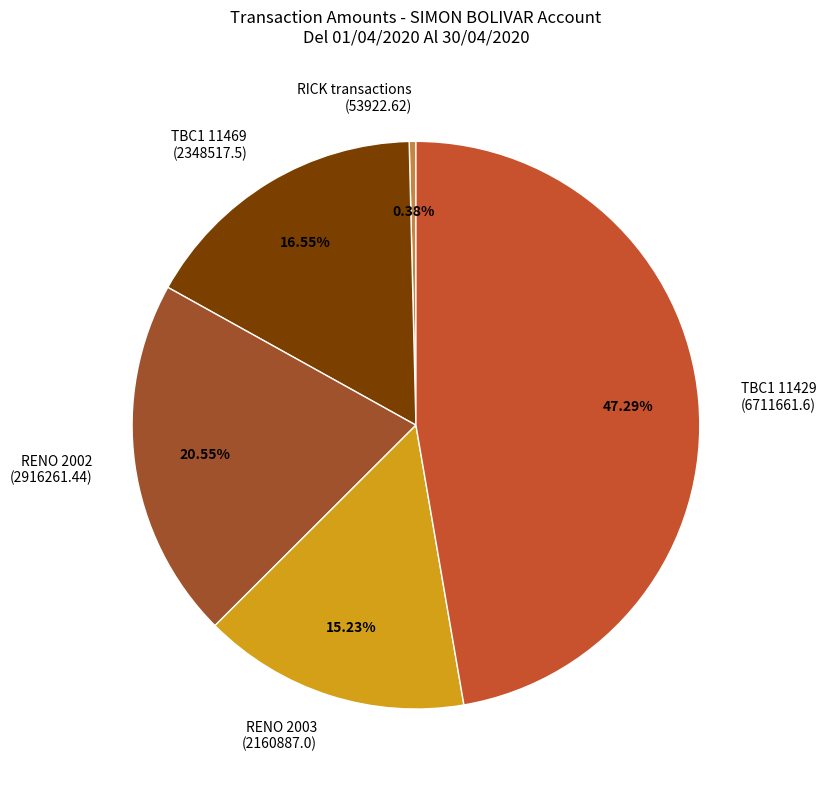

To the nearest percent, what is the difference between the largest and smallest slice percentages?

47%